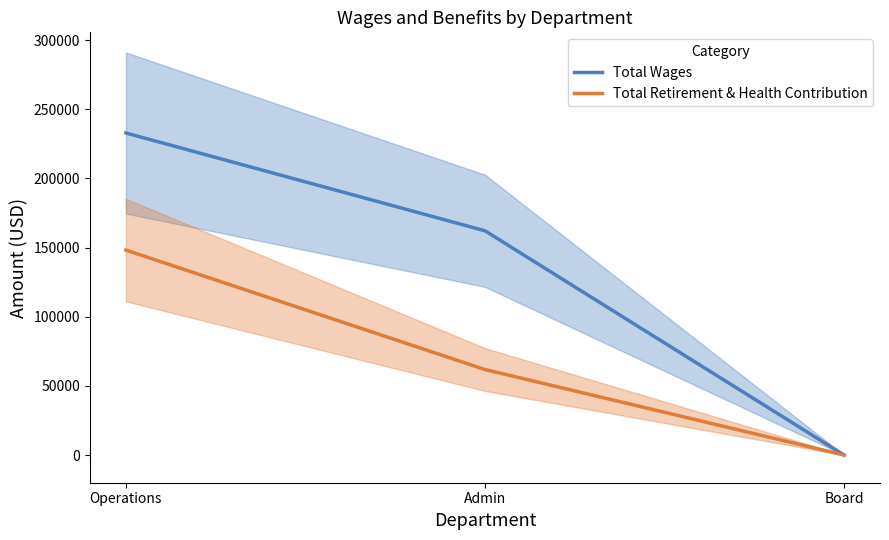

Reading left to right, transcribe all the data shown in this chart.

Total Wages: Operations=232906	Admin=162178	Board=0
Total Retirement & Health Contribution: Operations=148212	Admin=61855	Board=0